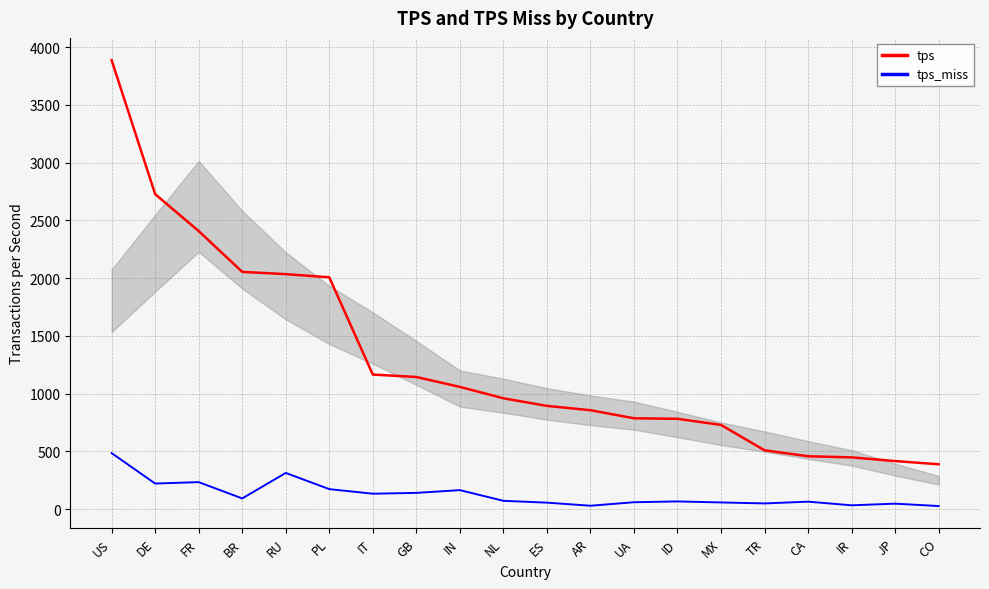

How many categories are shown in the chart?

20